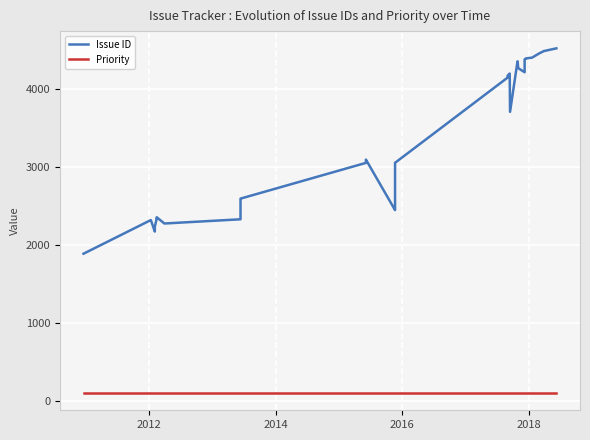

What is the difference between the second highest and minimum values in the Issue ID series?

2597